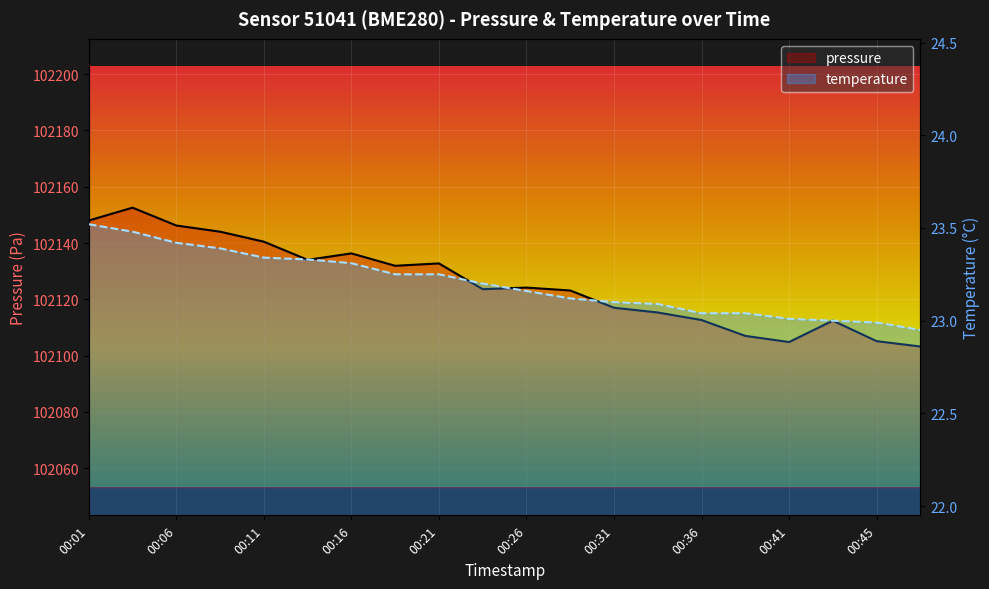

Is it true that temperature equals 30.6 at 00:33?

False